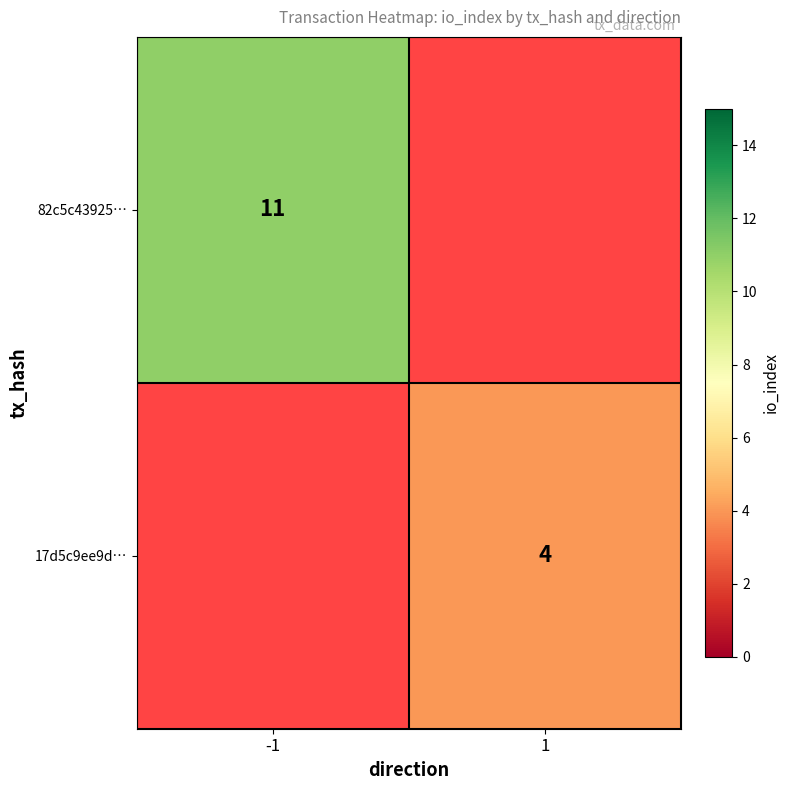

Is it true that 82c5c43925… equals 5.2 at -1?

False